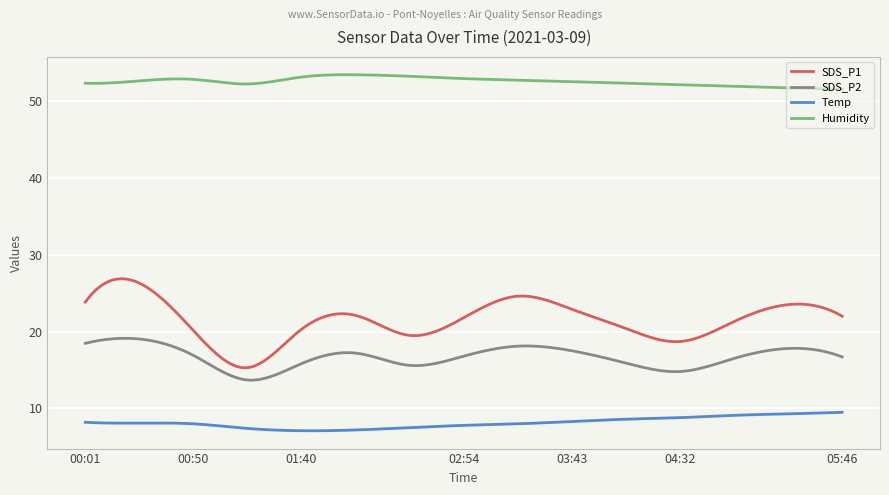

What is the highest value of the SDS_P1 series?

26.9